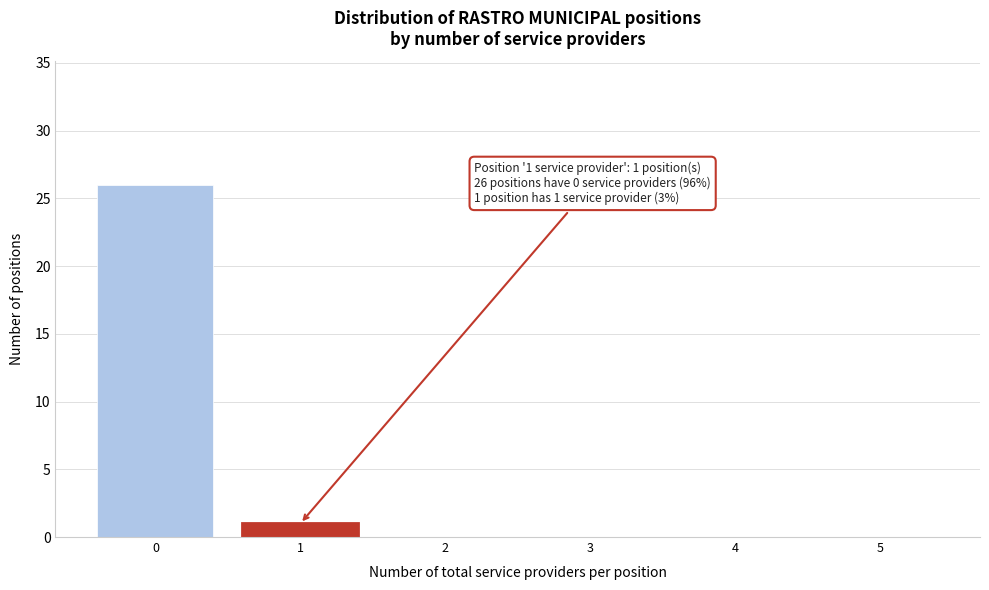

Reading left to right, transcribe all the data shown in this chart.

0=26	1=1	2=0	3=0	4=0	5=0